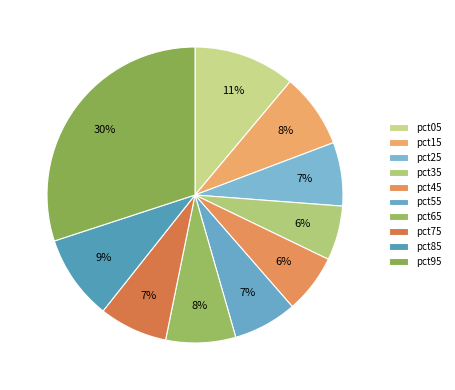

Count the number of slices in the pie.

10